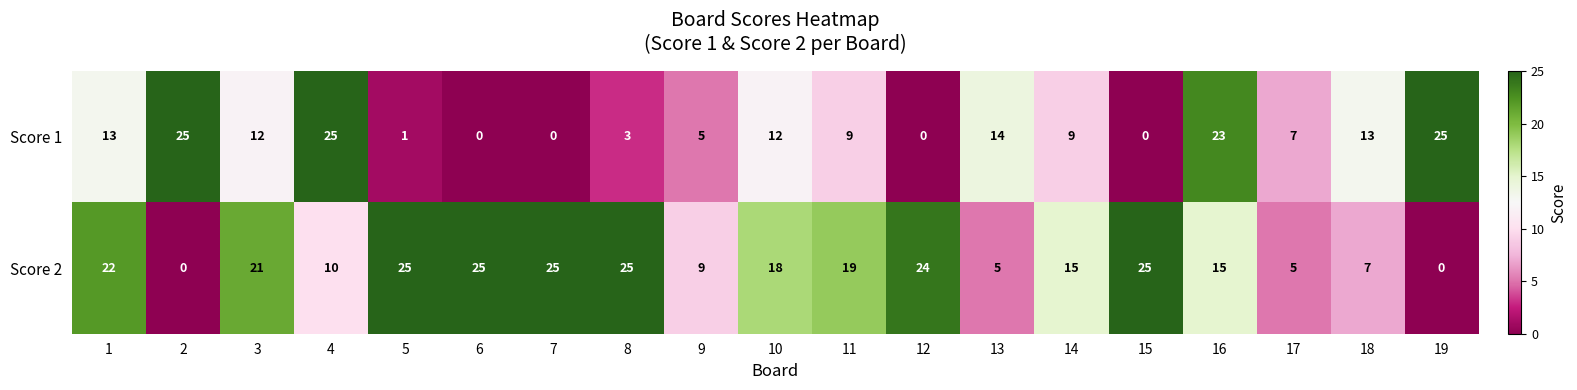

Between 8 and 10, which series saw the biggest shift?

Score 1